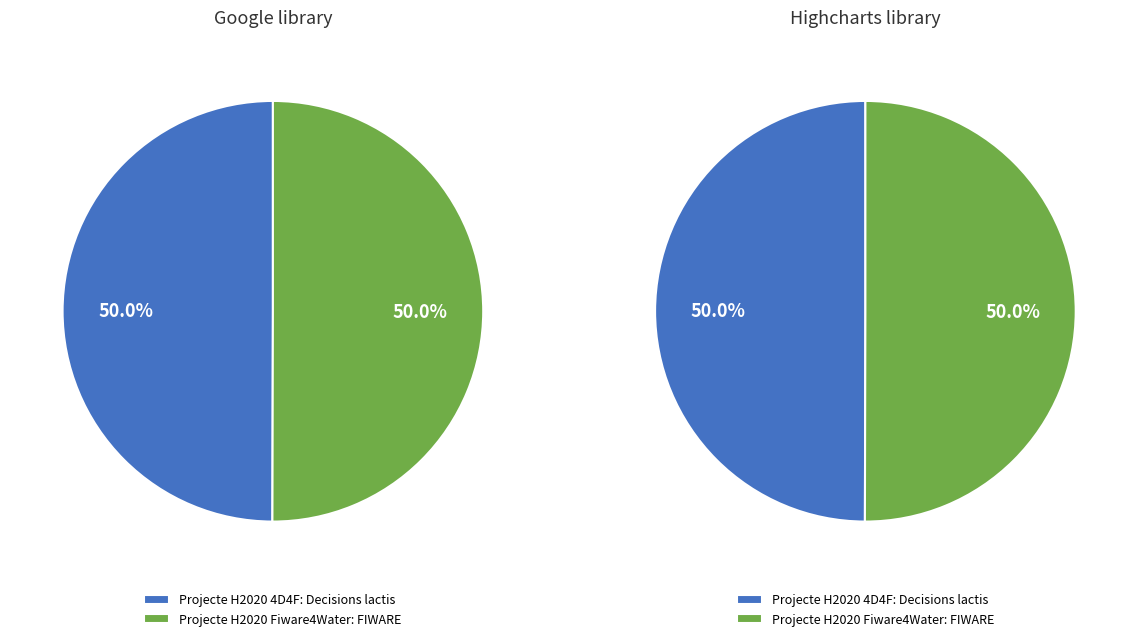

To the nearest percent, what percentage of the pie is Projecte H2020 Fiware4Water: FIWARE?

50%